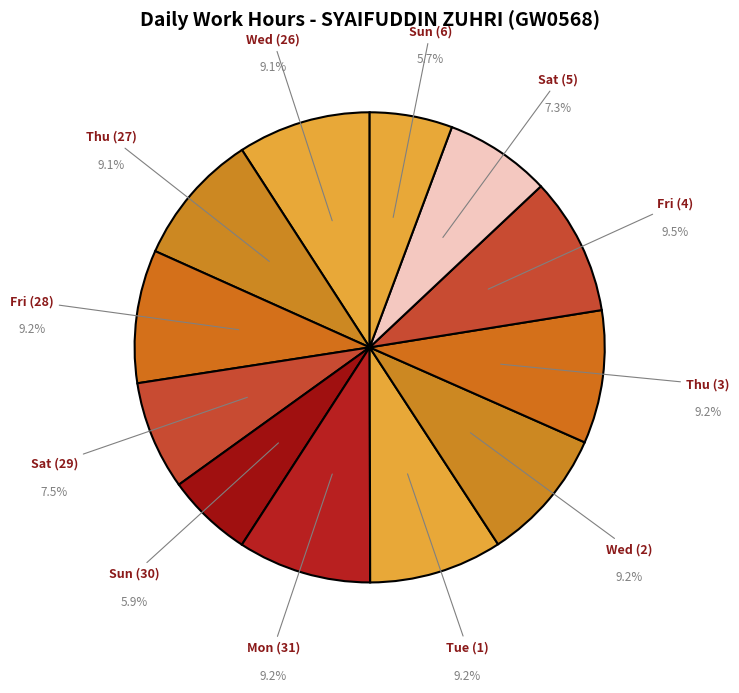

Is there any slice that represents more than half of the pie?

No